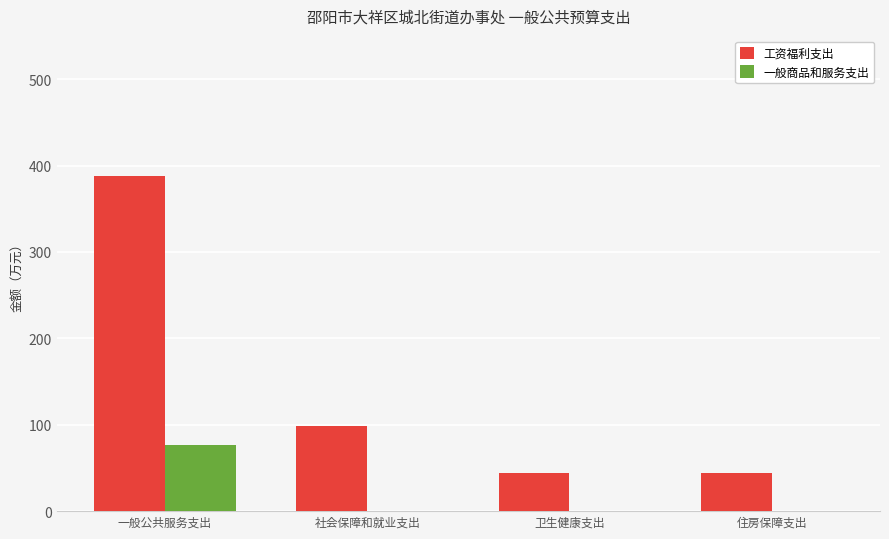

What is the approximate value of 工资福利支出 at 一般公共服务支出?

388.2